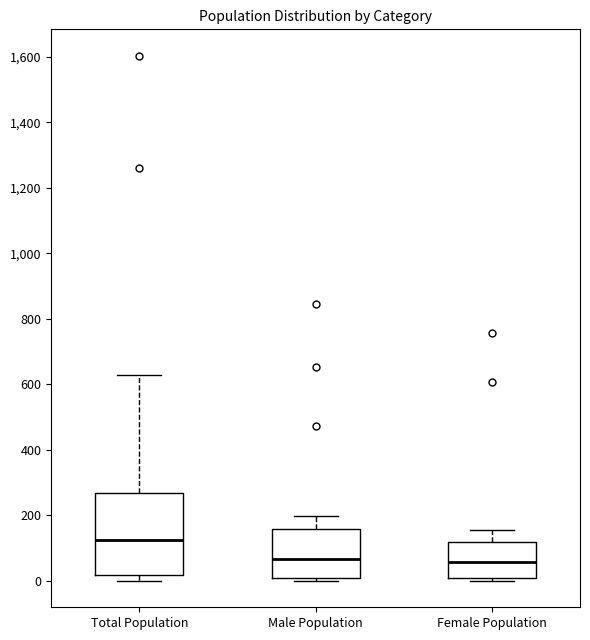

Reading left to right, transcribe this box plot: for each box, give where its median line is, the range the box spans, and where its two whiskers end, as read against the y-axis. The values are not printed on the chart, so give them approximately, as read against the axis.

Total Population: median 120, box 20 to 260, whiskers 0 to 620
Male Population: median 60, box 0 to 160, whiskers 0 (just below the box's lower edge) to 200
Female Population: median 60, box 0 to 120, whiskers 0 (just below the box's lower edge) to 160